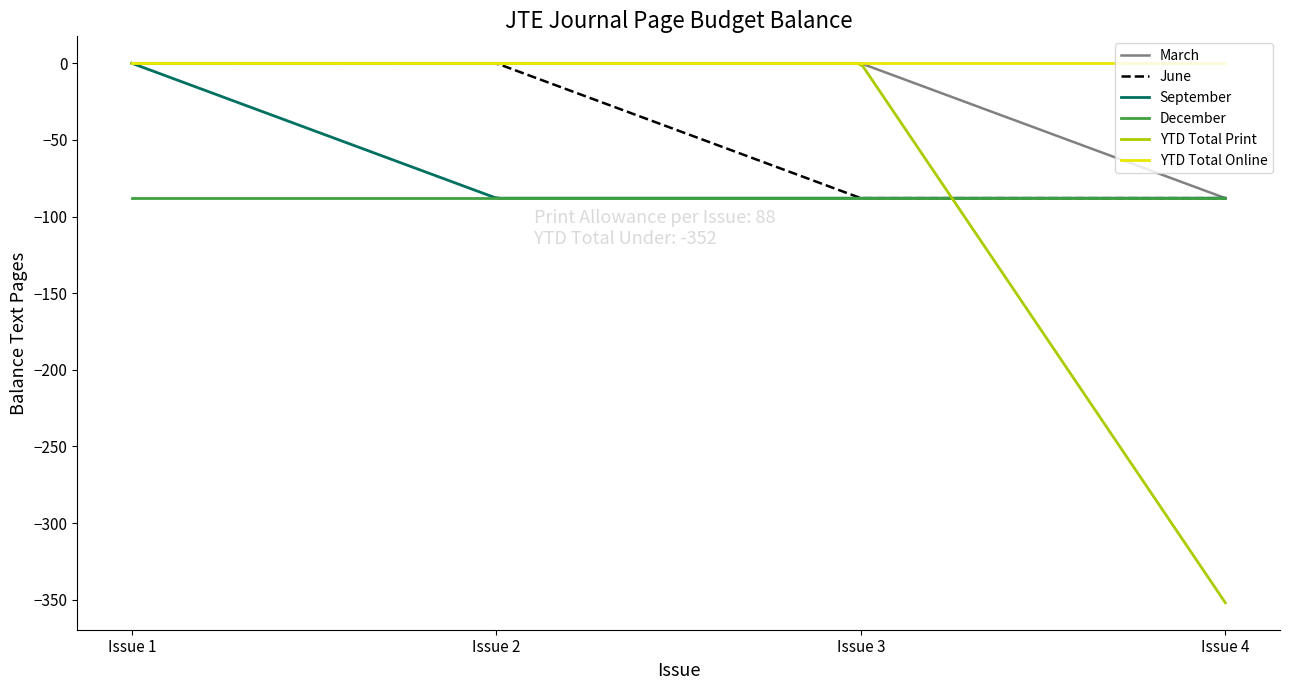

How many lines are shown in the chart?

6